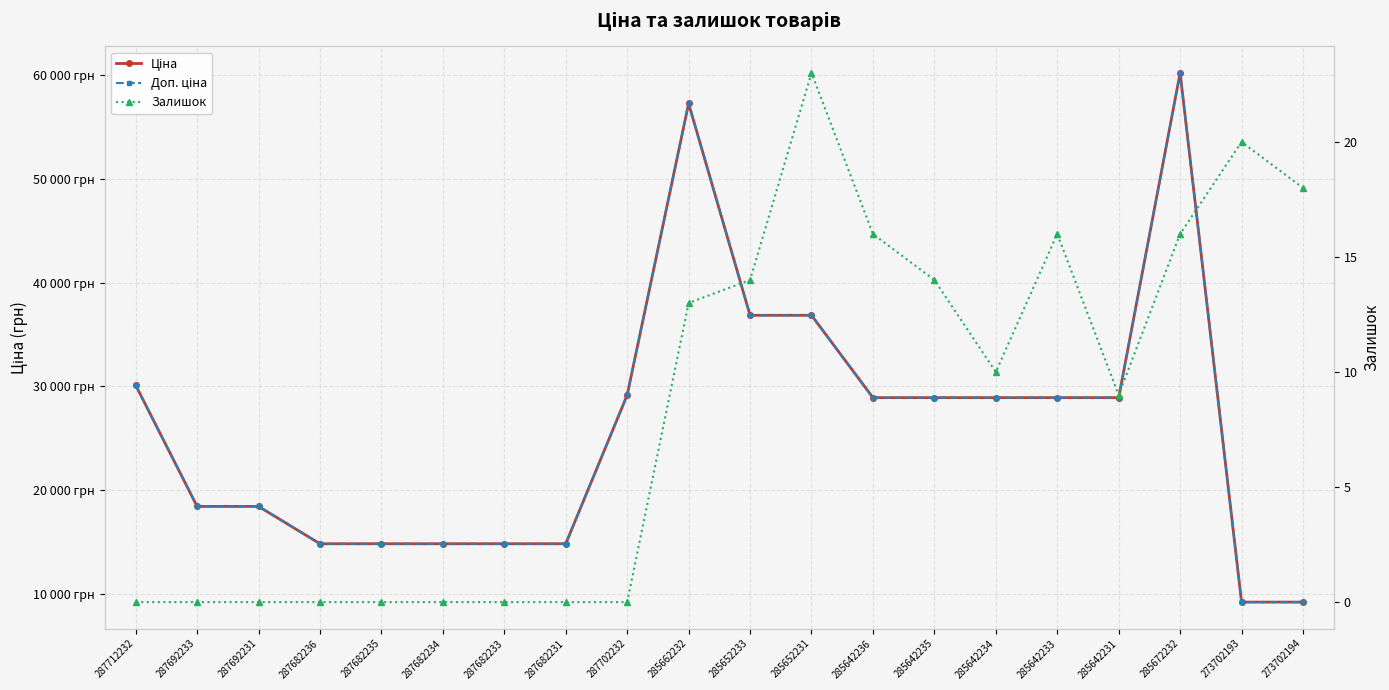

Reading right to left, extract all data points from this chart.

Ціна: 273702194=9196.3	273702193=9196.3	285672232=60205.6	285642231=28901.7	285642233=28901.7	285642234=28901.7	285642235=28901.7	285642236=28901.7	285652231=36841.8	285652233=36841.8	285662232=57258.0	287702232=29152.3	287682231=14817.6	287682233=14817.6	287682234=14817.6	287682235=14817.6	287682236=14817.6	287692231=18420.9	287692233=18420.9	287712232=30102.8
Доп. ціна: 273702194=9196.3	273702193=9196.3	285672232=60205.6	285642231=28901.7	285642233=28901.7	285642234=28901.7	285642235=28901.7	285642236=28901.7	285652231=36841.8	285652233=36841.8	285662232=57258.0	287702232=29152.3	287682231=14817.6	287682233=14817.6	287682234=14817.6	287682235=14817.6	287682236=14817.6	287692231=18420.9	287692233=18420.9	287712232=30102.8
Залишок: 273702194=18.0	273702193=20.0	285672232=16.0	285642231=9.0	285642233=16.0	285642234=10.0	285642235=14.0	285642236=16.0	285652231=23.0	285652233=14.0	285662232=13.0	287702232=0.0	287682231=0.0	287682233=0.0	287682234=0.0	287682235=0.0	287682236=0.0	287692231=0.0	287692233=0.0	287712232=0.0